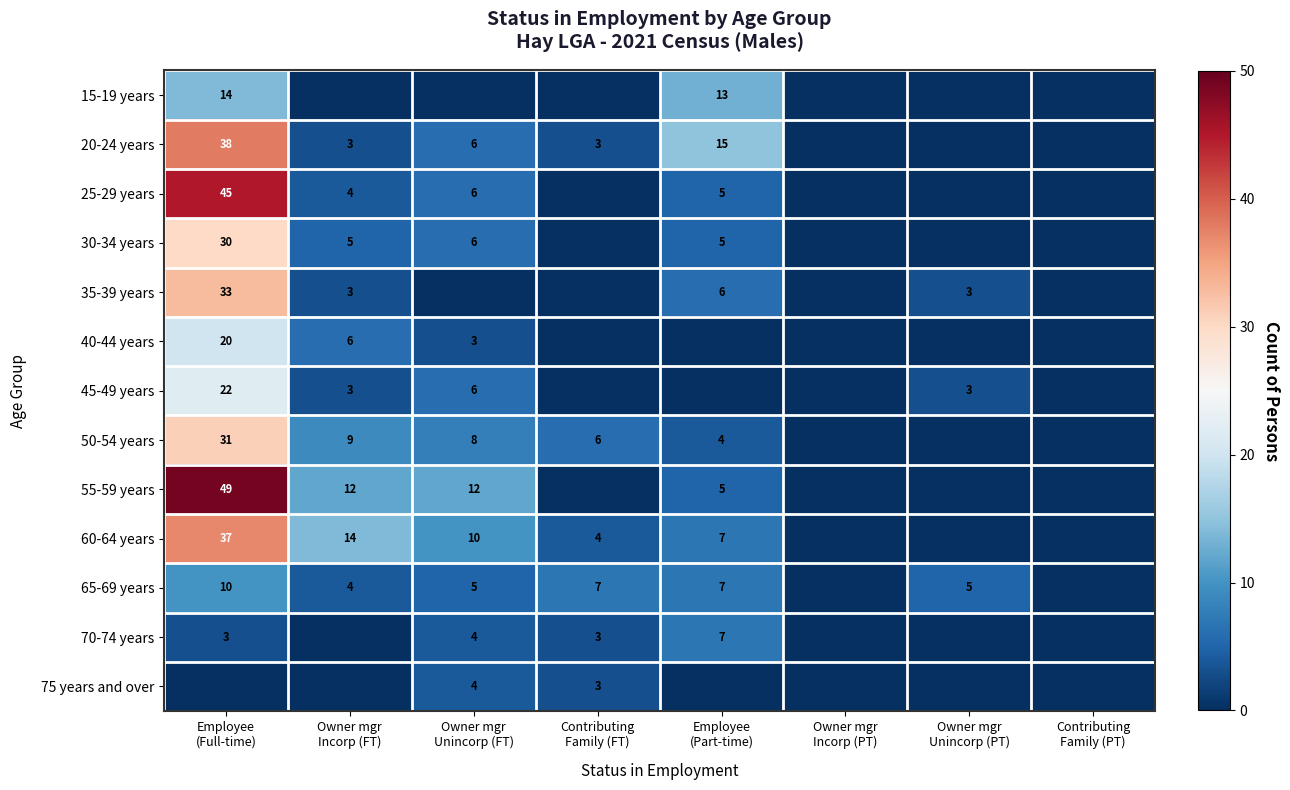

Which category has the lowest value across all series?

Owner mgr
Incorp (FT)